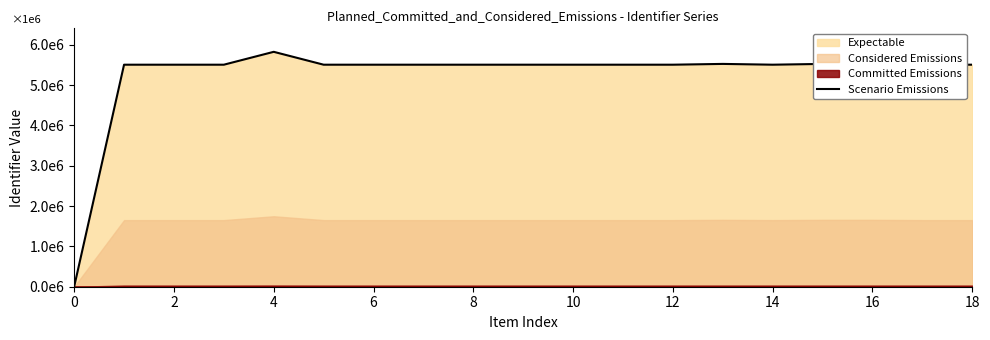

What is the label of the 6th point from the right?

13